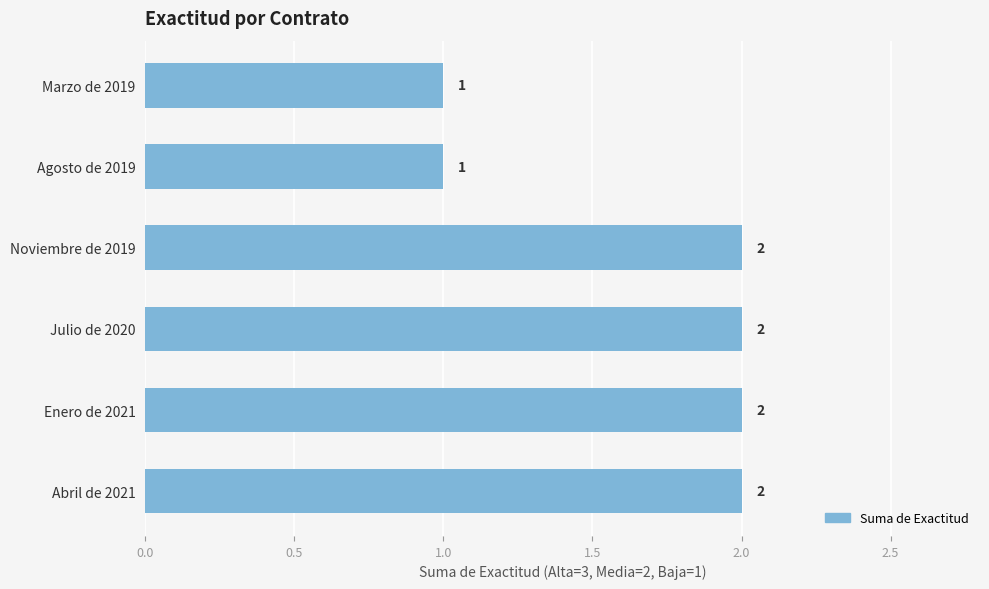

What position from the top is Noviembre de 2019?

3